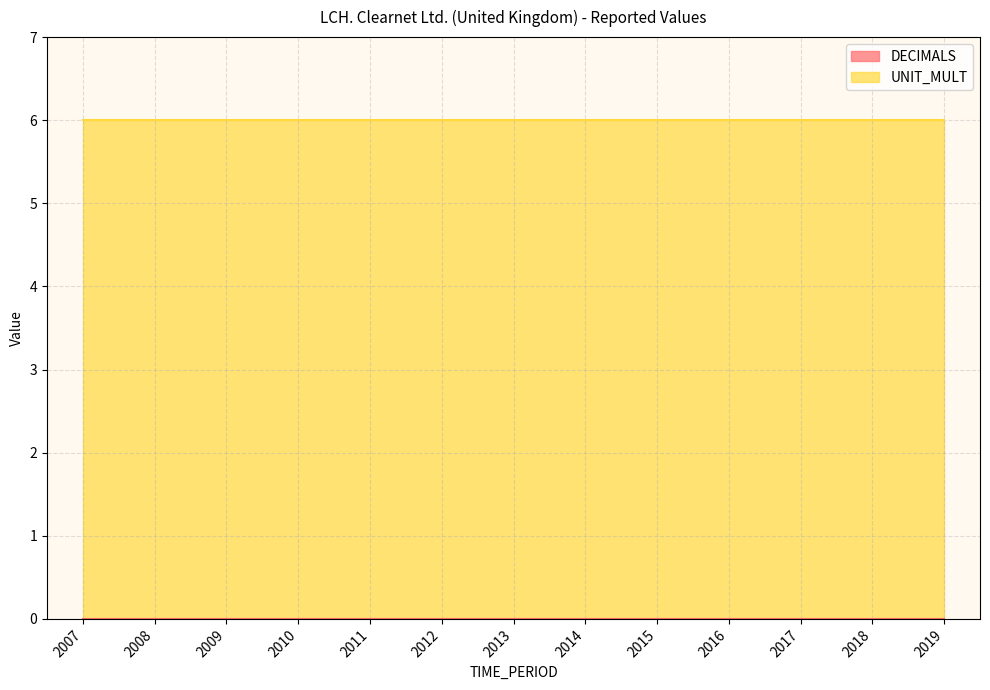

Reading left to right, what are all the values shown in this chart?

DECIMALS: 2007=0	2008=0	2009=0	2010=0	2011=0	2012=0	2013=0	2014=0	2015=0	2016=0	2017=0	2018=0	2019=0
UNIT_MULT: 2007=6	2008=6	2009=6	2010=6	2011=6	2012=6	2013=6	2014=6	2015=6	2016=6	2017=6	2018=6	2019=6